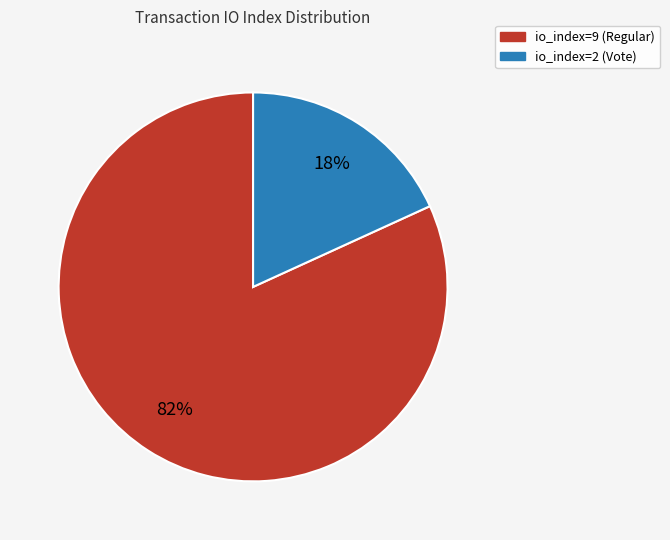

Is the sum of io_index=9 (Regular) and io_index=2 (Vote) greater than half?

Yes